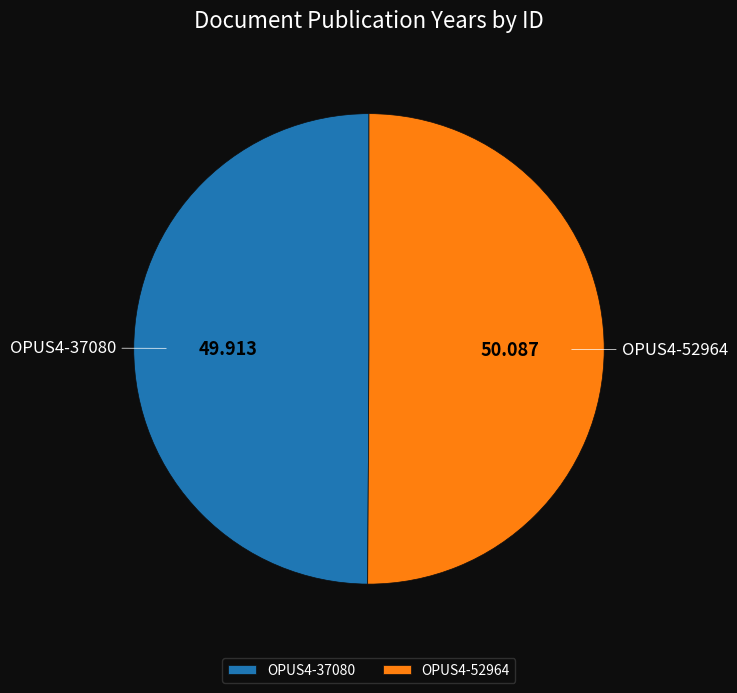

Do OPUS4-37080 and OPUS4-52964 together represent more than half of the pie?

Yes